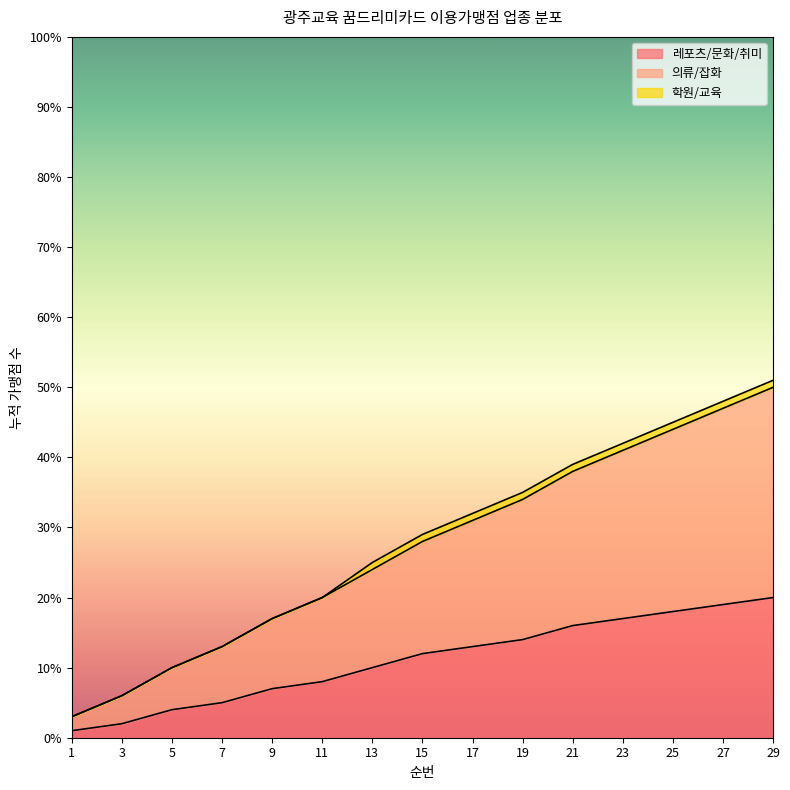

True or false: 의류/잡화 has a value of 14 at 17.

False